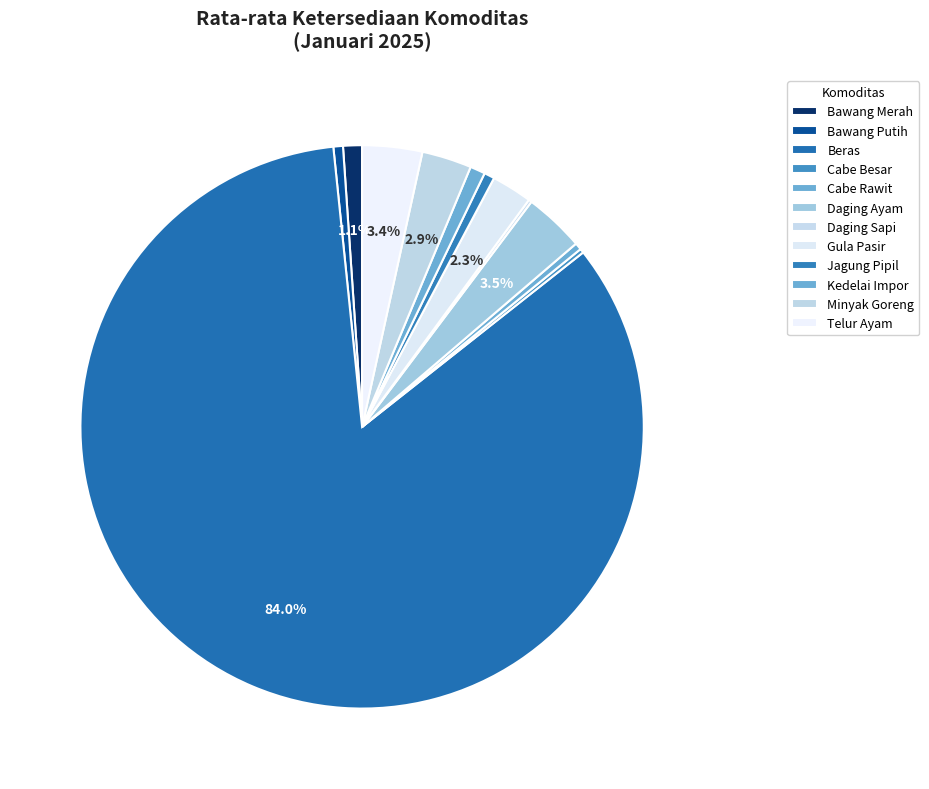

Count the number of slices in the pie.

12